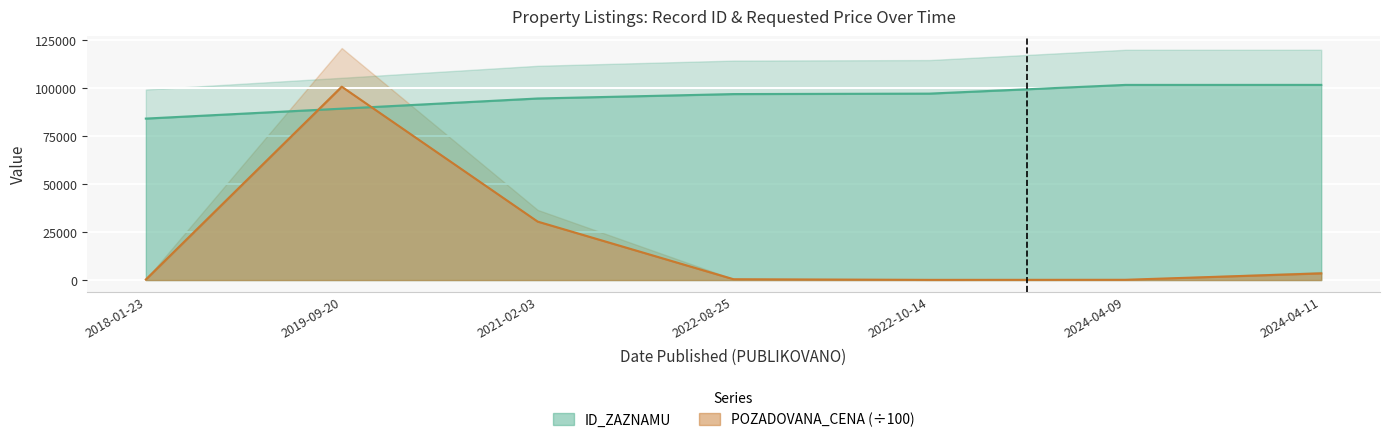

The value of ID_ZAZNAMU at 2022-08-25 is 24049.4. True or false?

False